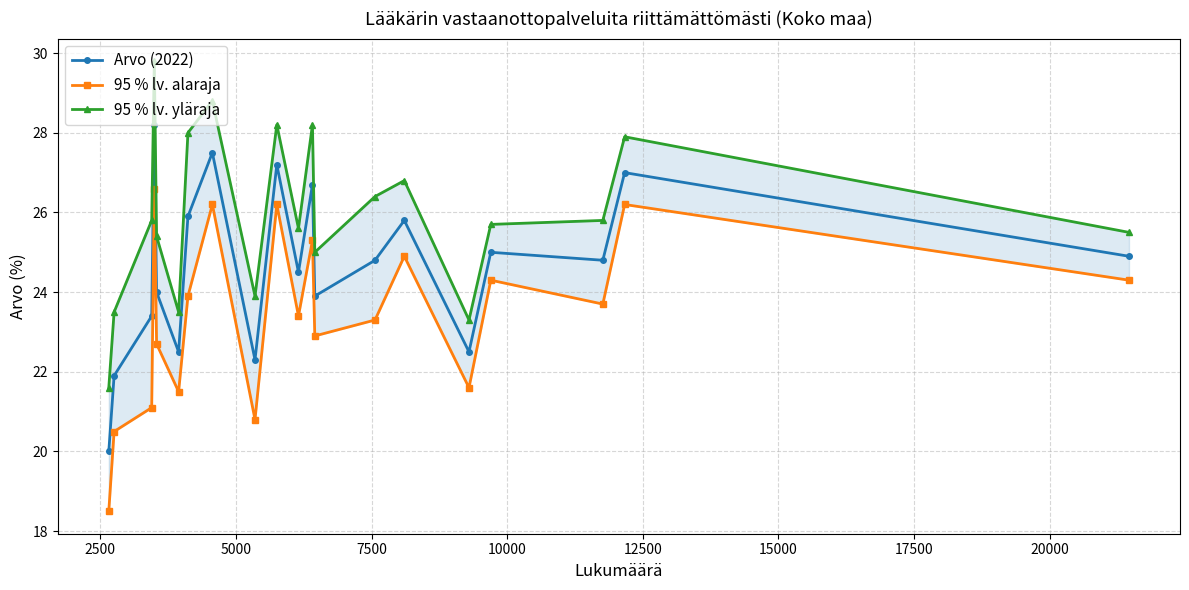

What is the highest value of the Arvo (2022) series?

28.2